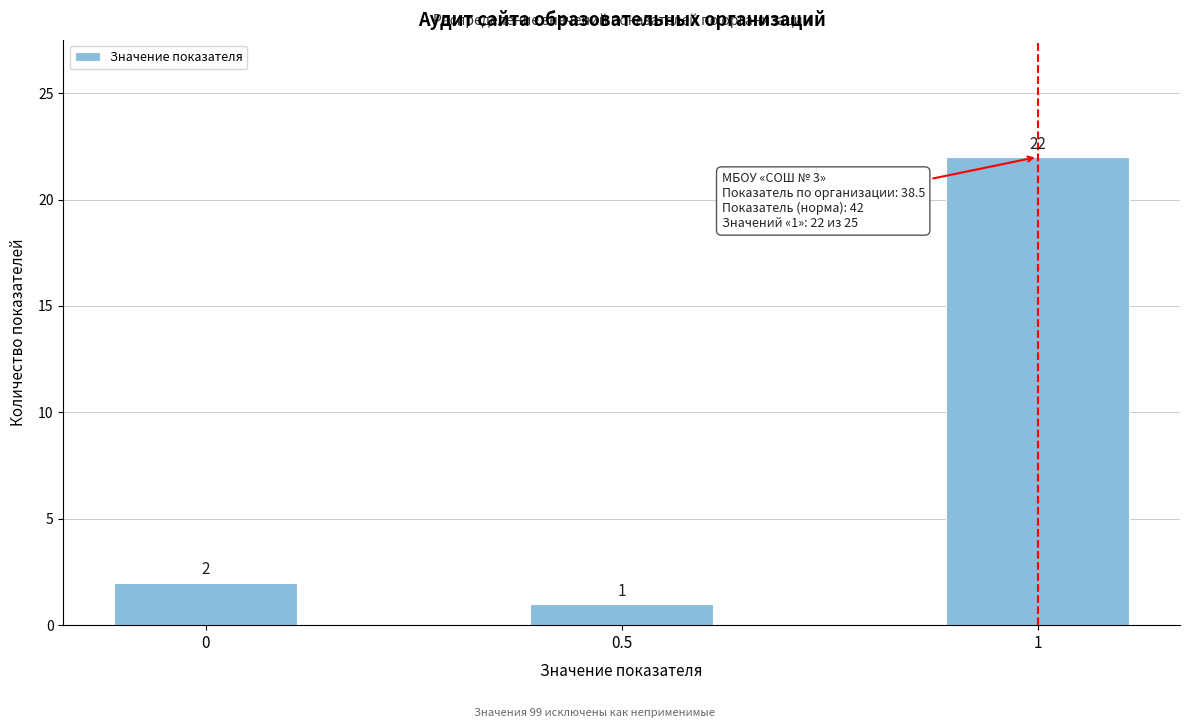

Reading left to right, extract all data points from this chart.

2	1	22